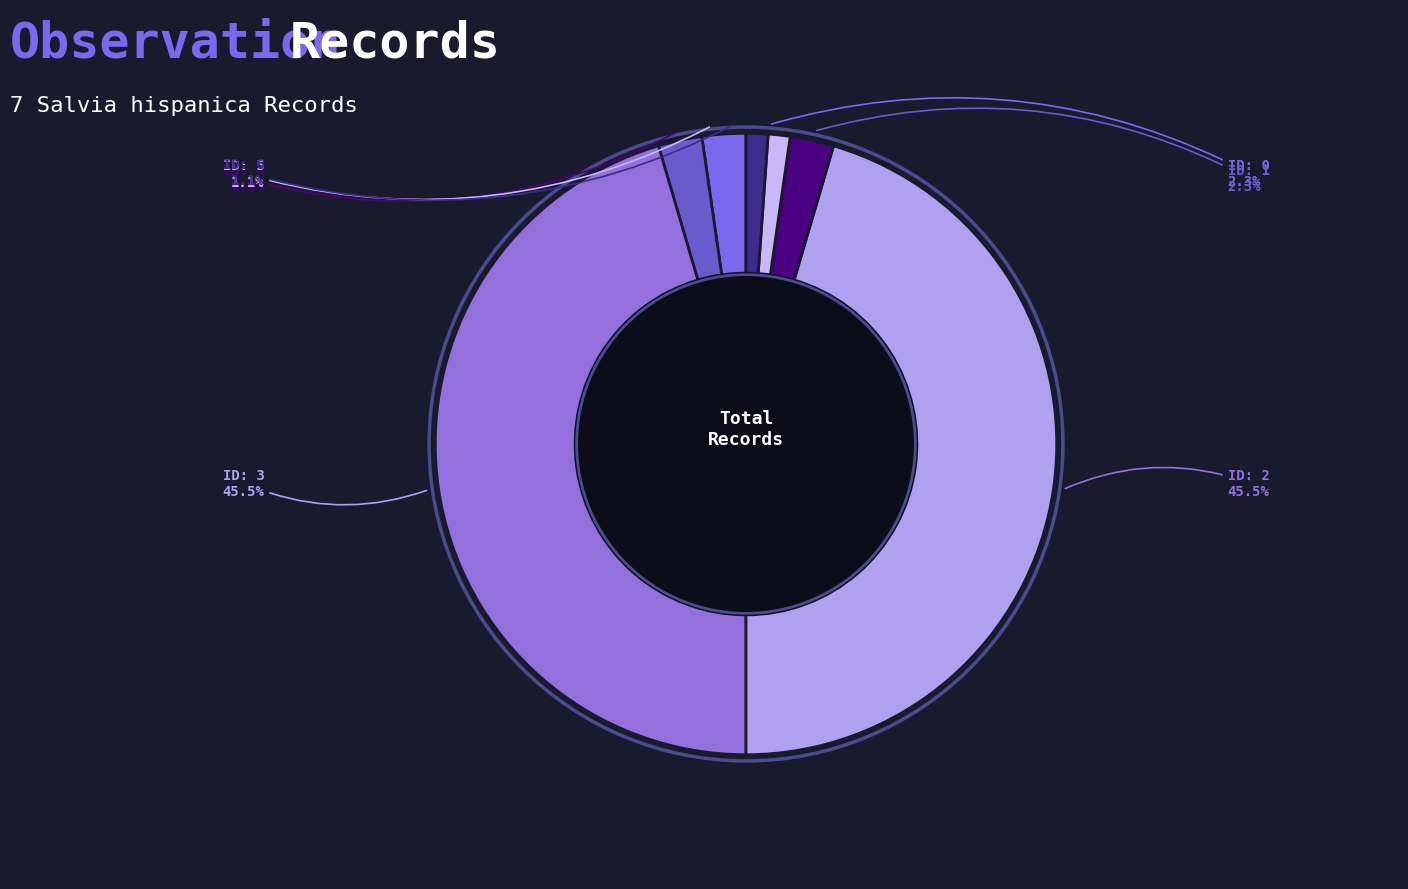

Count the number of slices in the pie.

7